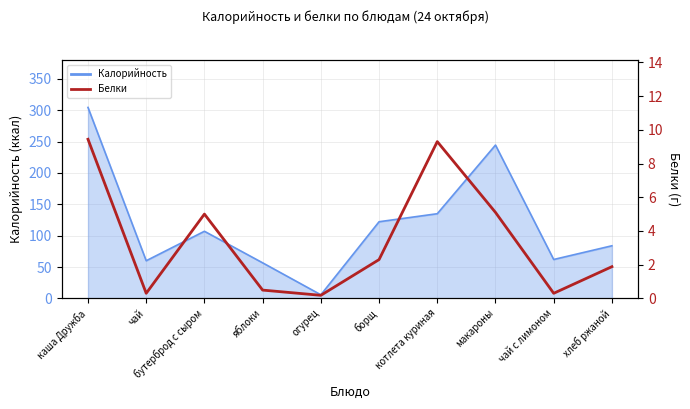

What is the smallest value displayed?

0.2